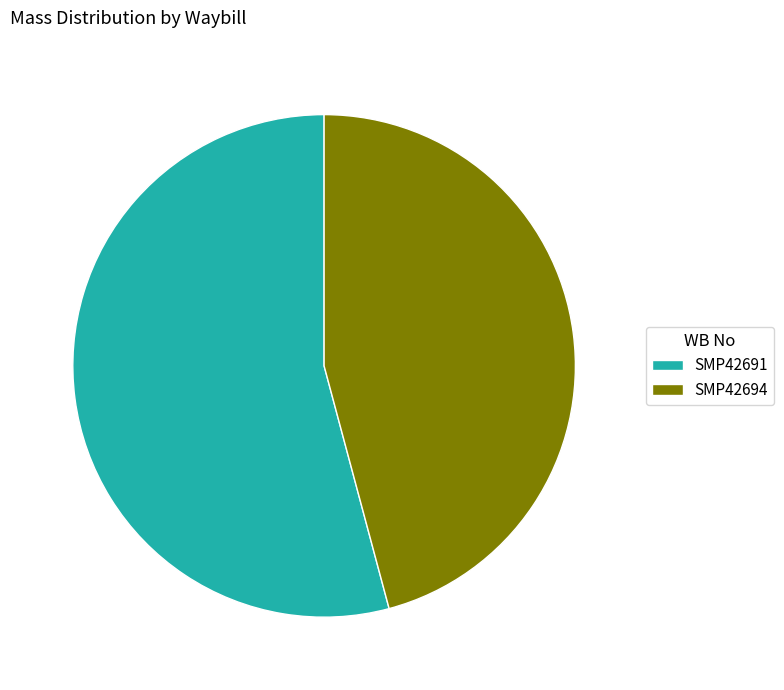

Rank the categories by value from lowest to highest.

SMP42694, SMP42691